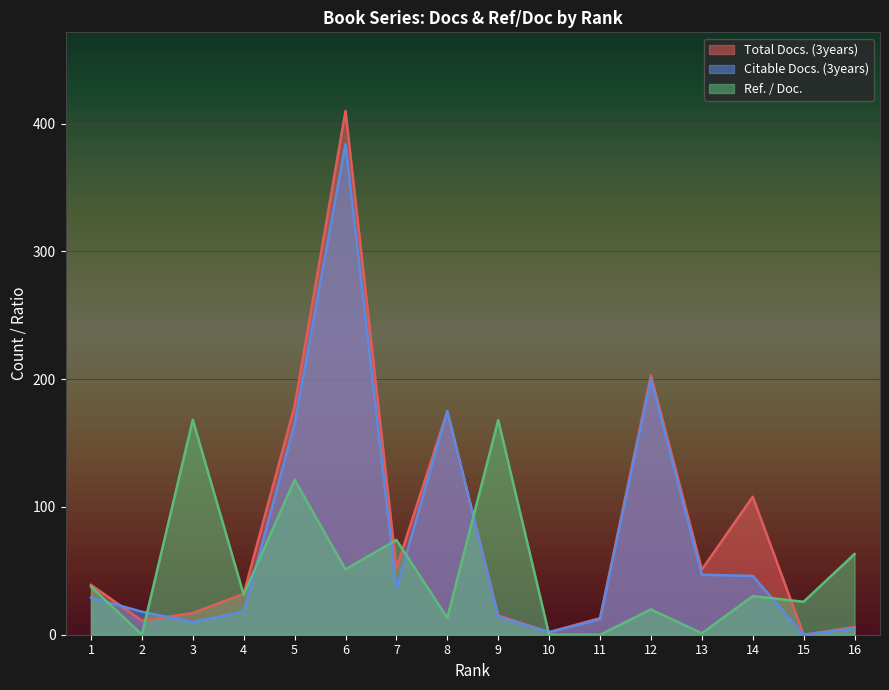

Which has a higher value, 8 or 1?

8